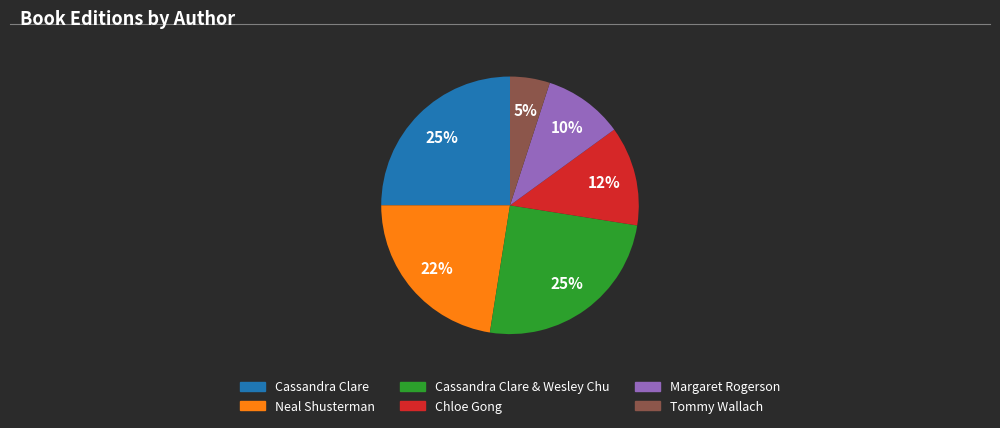

To the nearest percent, what is the difference between the largest and smallest slice percentages?

20%